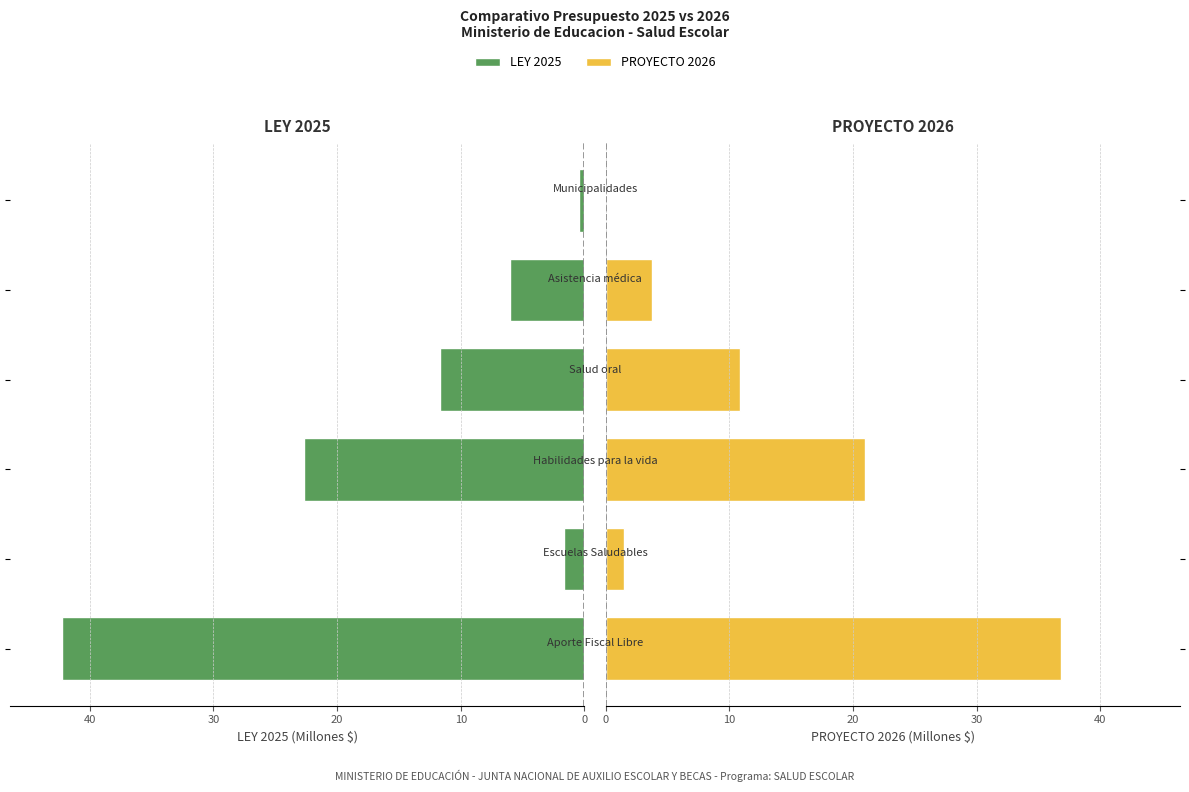

Are the bars grouped side by side (vs. stacked)?

Yes